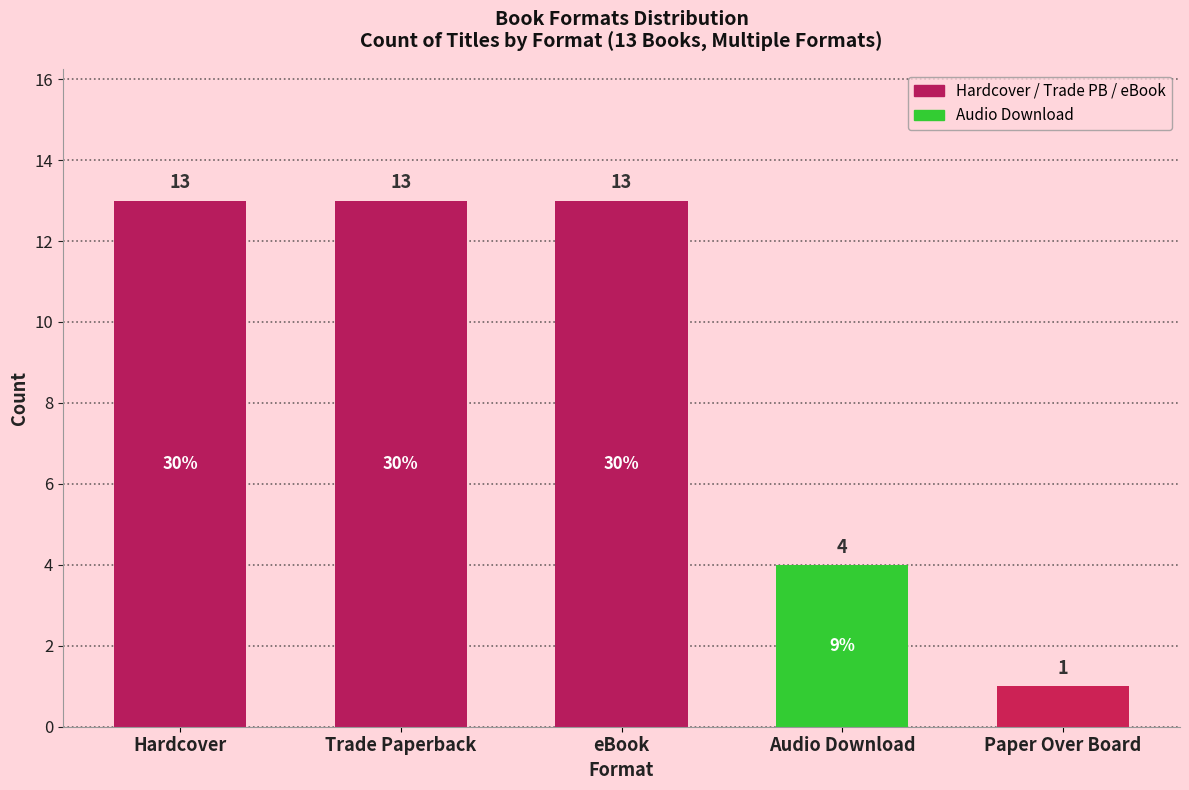

Read the value at eBook.

13